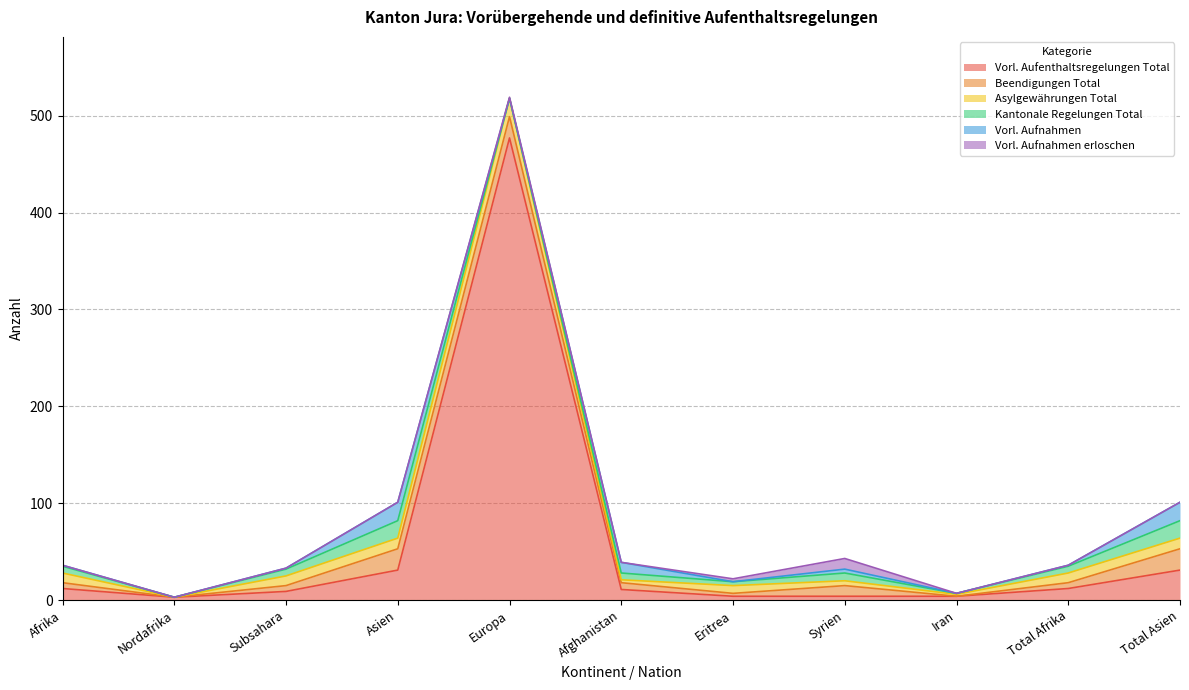

At which category does Beendigungen Total reach its first local valley?

Nordafrika